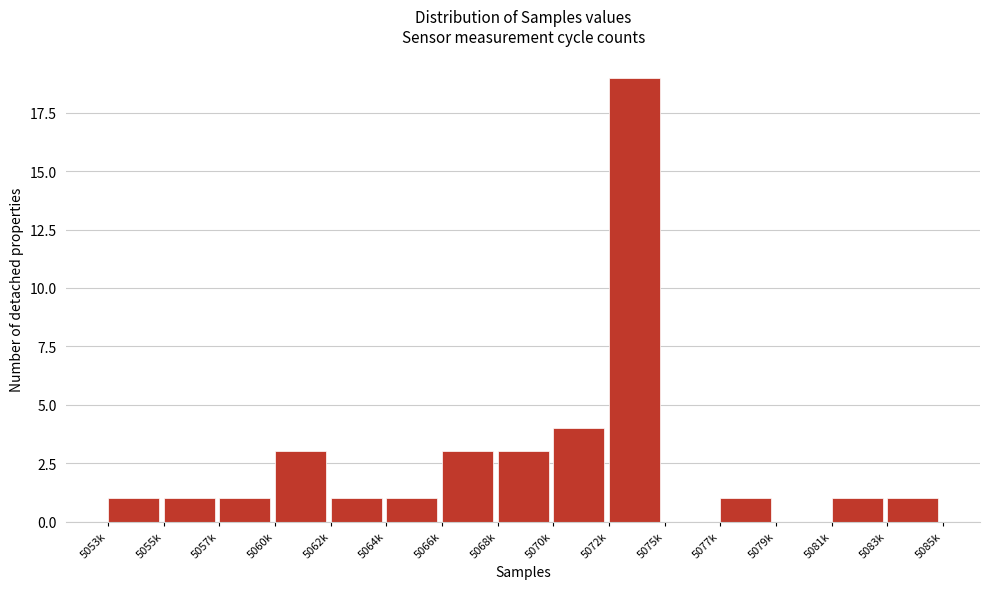

Reading left to right, transcribe all the data shown in this chart.

5053k=1	5055k=1	5057k=1	5060k=3	5062k=1	5064k=1	5066k=3	5068k=3	5070k=4	5072k=19	5075k=0	5077k=1	5079k=0	5081k=1	5083k=1